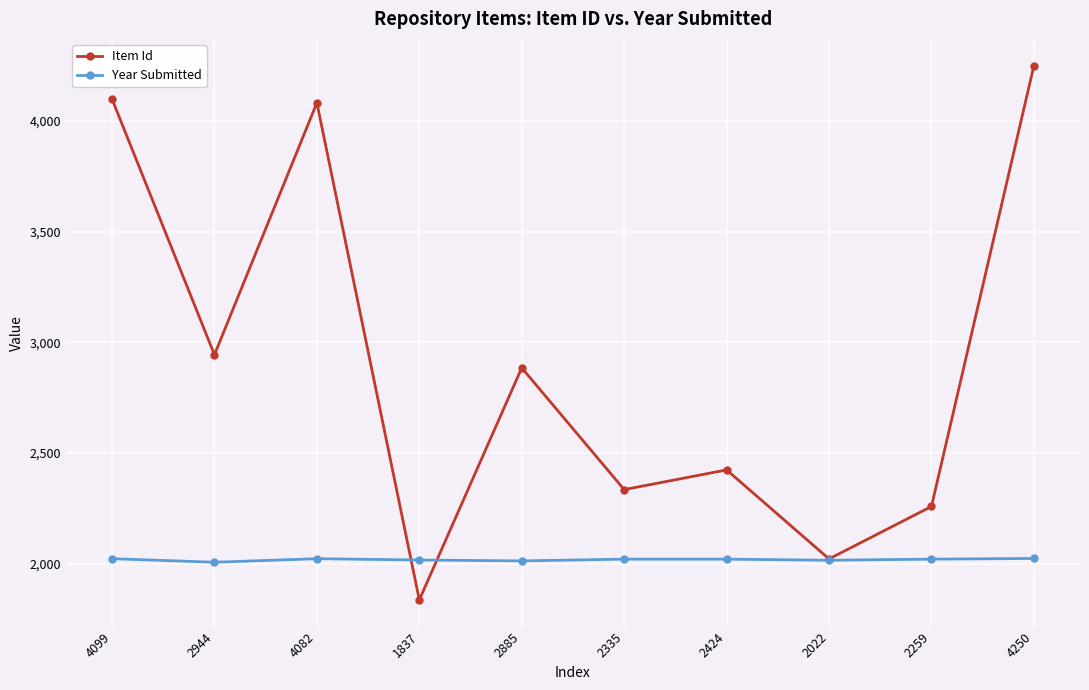

At which label does Item Id first exceed 2885?

4099